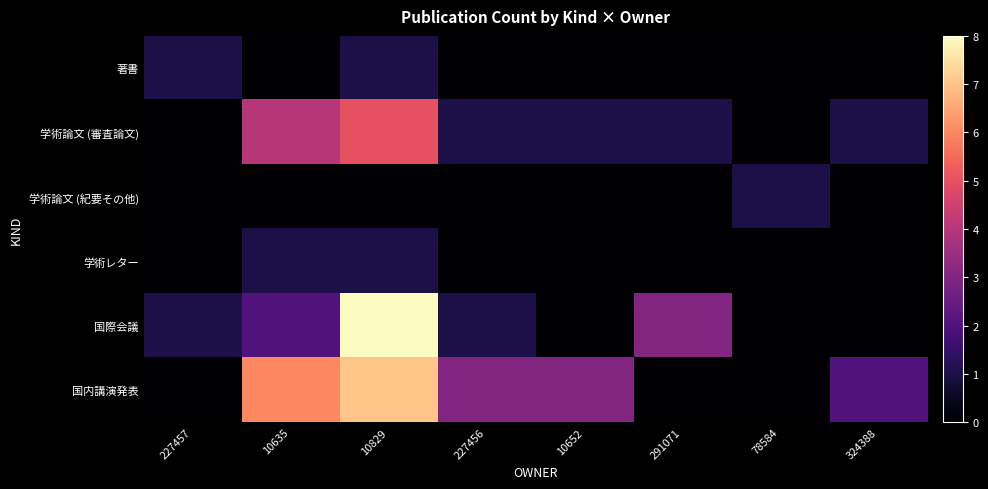

At which category does the chart reach its peak across all series?

10829